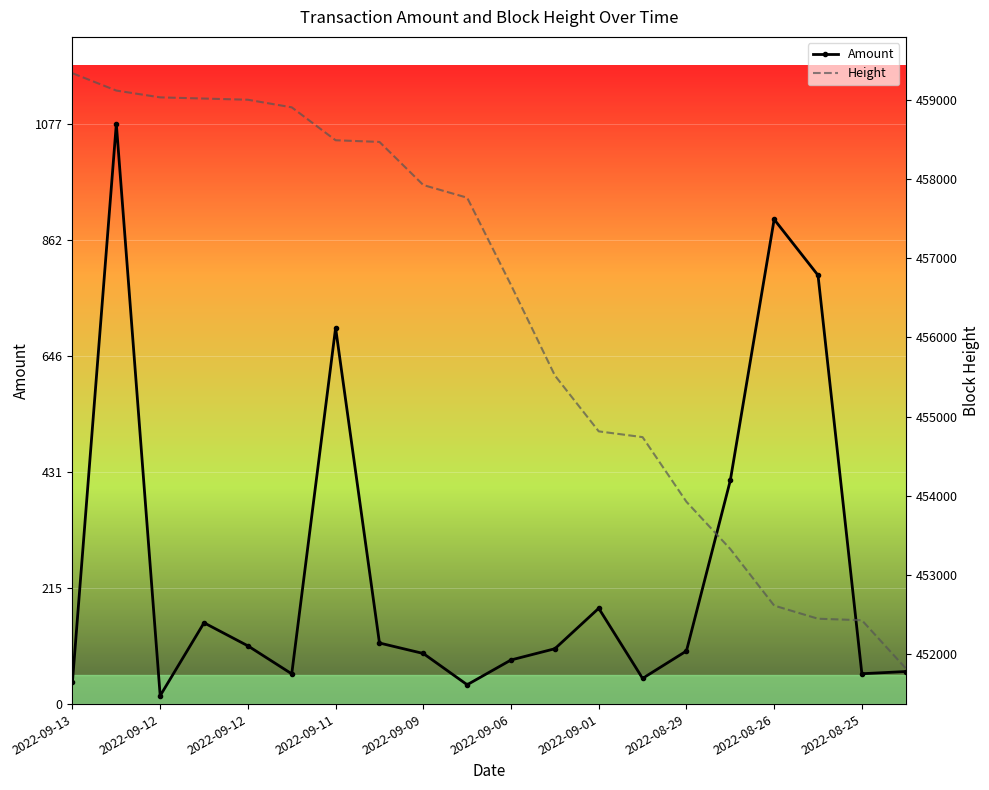

How many data points in Amount are less than 102?

10